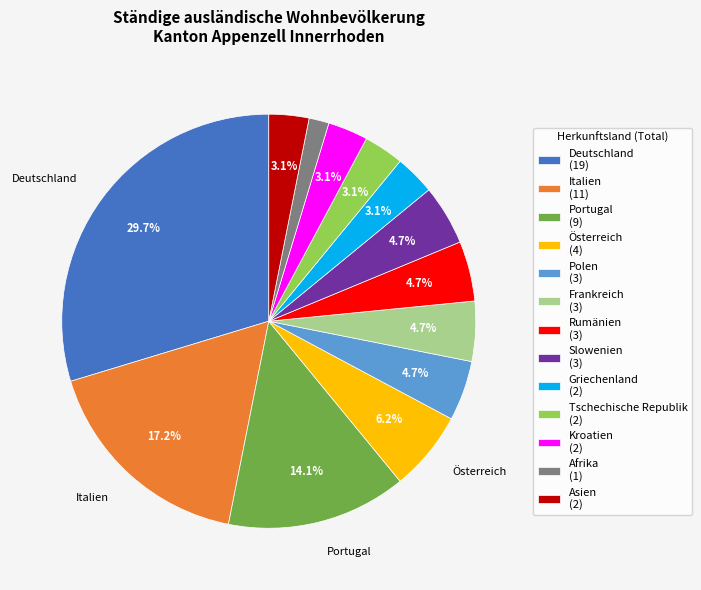

To the nearest percent, what percentage of the pie is Kroatien?

3%